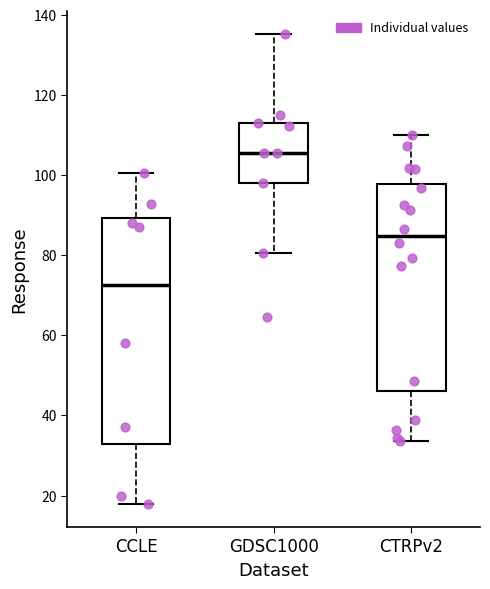

Which box has the lowest median line?

CCLE